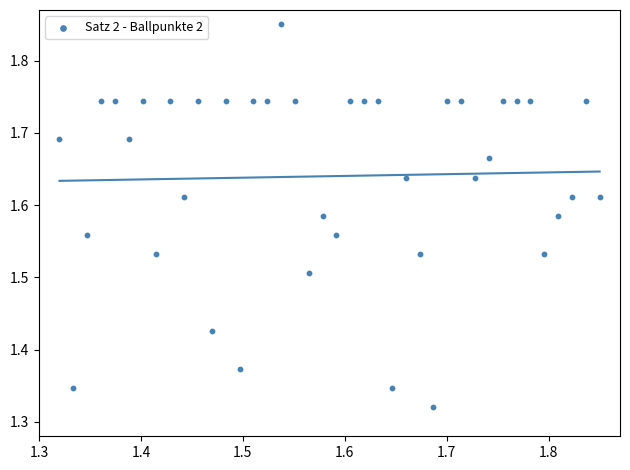

What is the range of Y values (max minus min)?

0.5